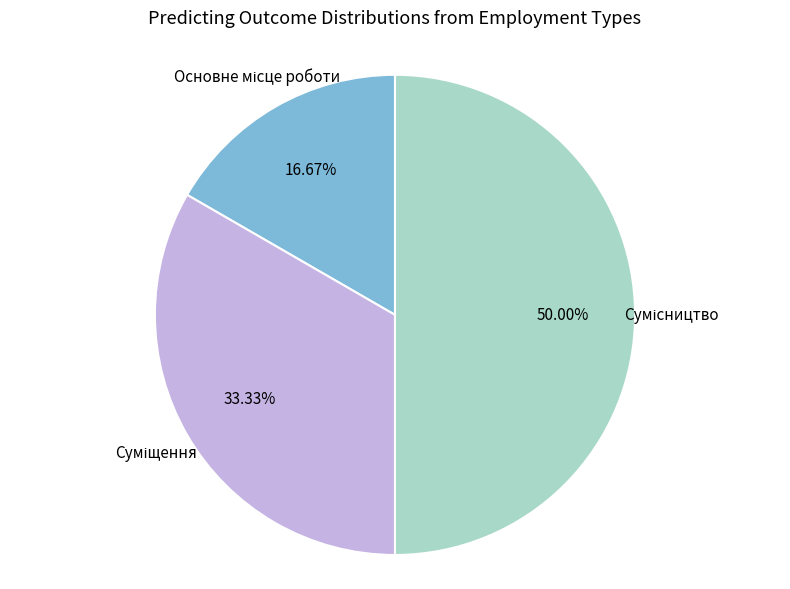

True or false: Сумісництво accounts for 43% of the total.

False